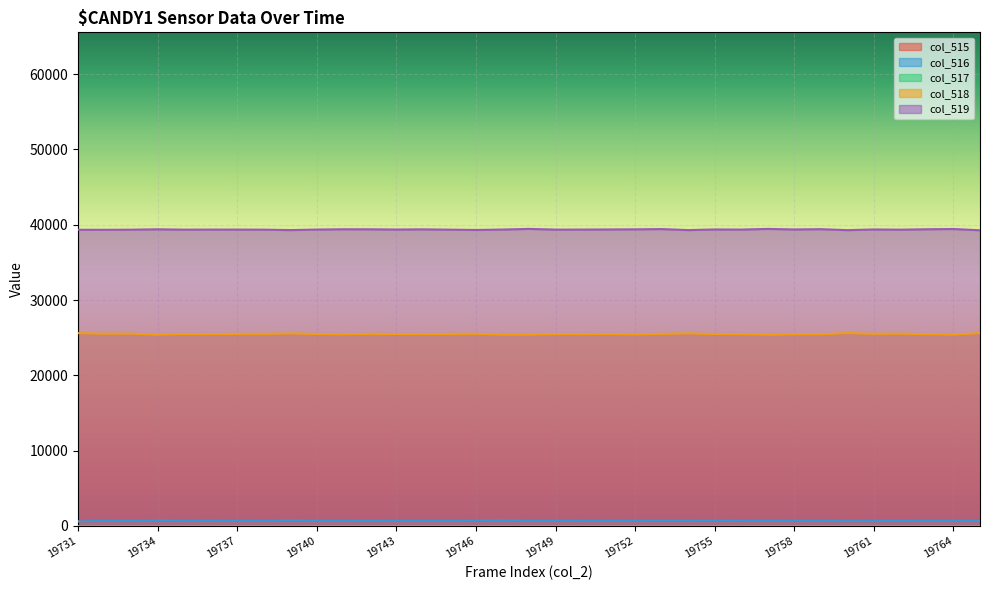

List the series in order of their peak value, highest first.

col_519, col_518, col_515, col_516, col_517